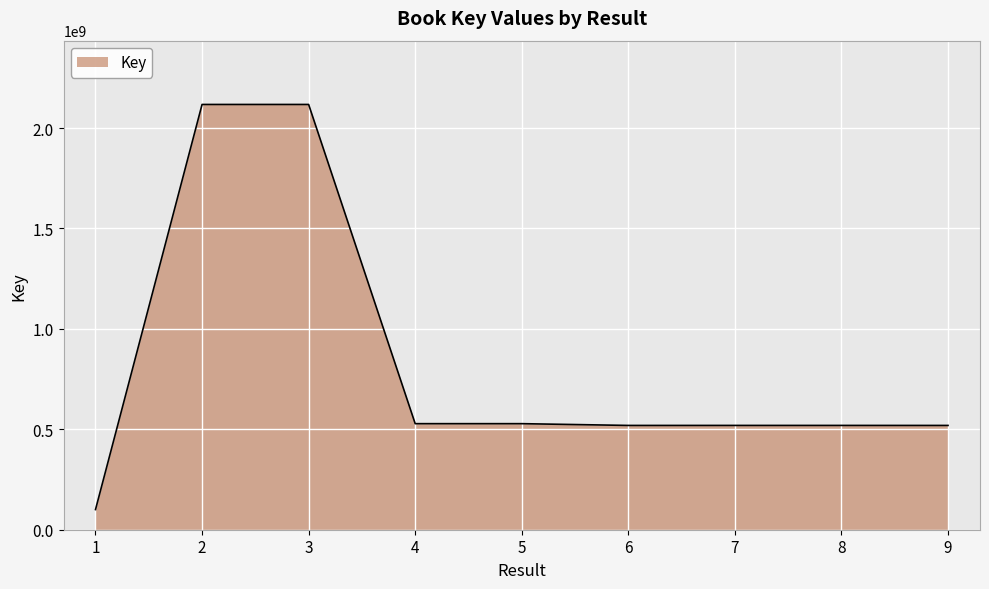

Count the number of categories in the chart.

9